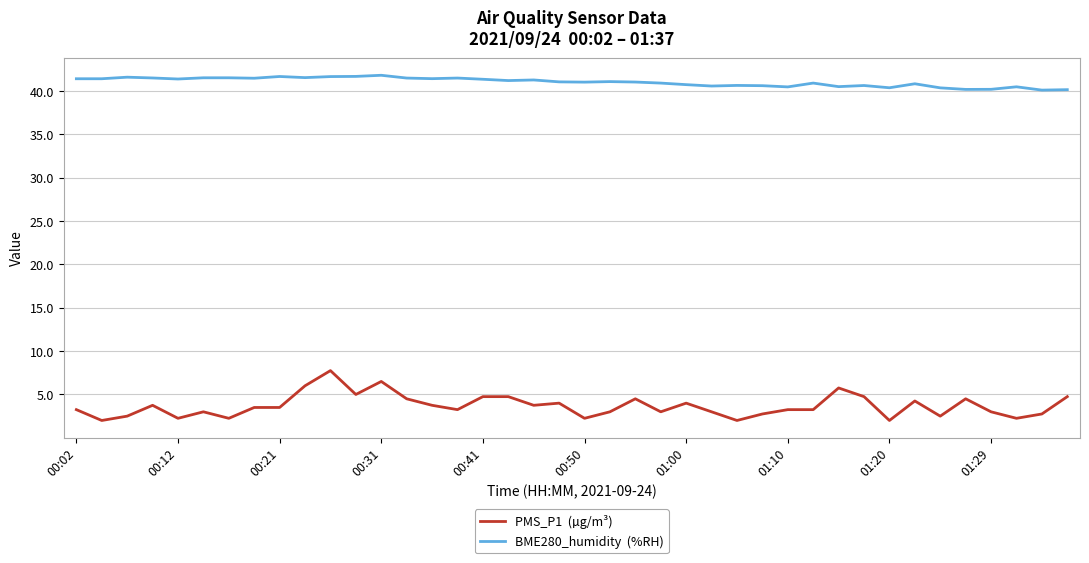

What is the minimum value shown in the chart?

2.0